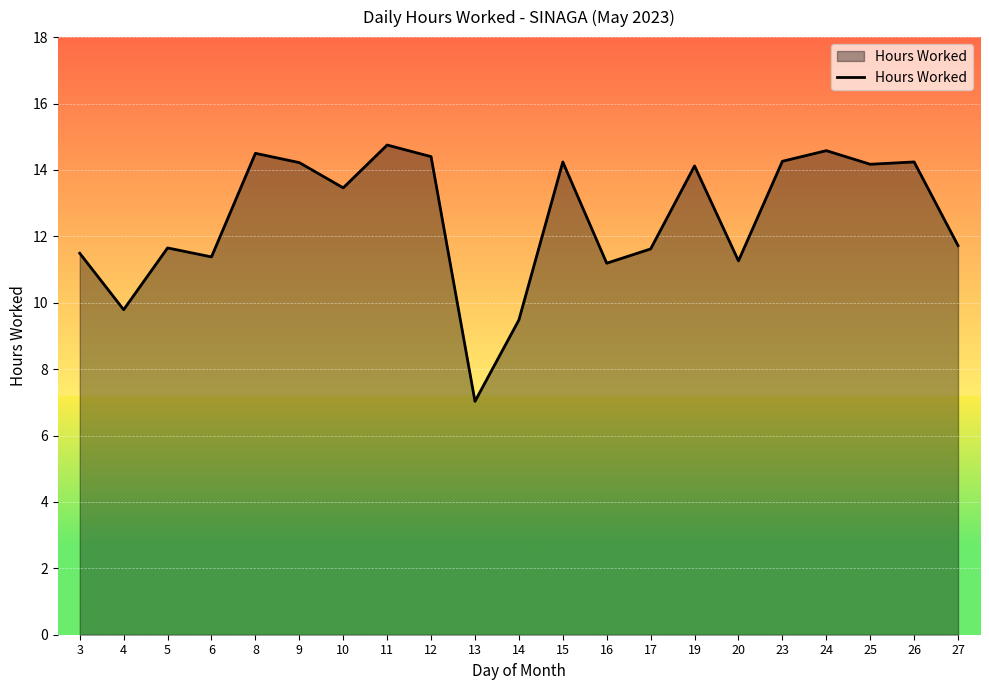

True or false: the data has more than 1 interior local peaks.

True